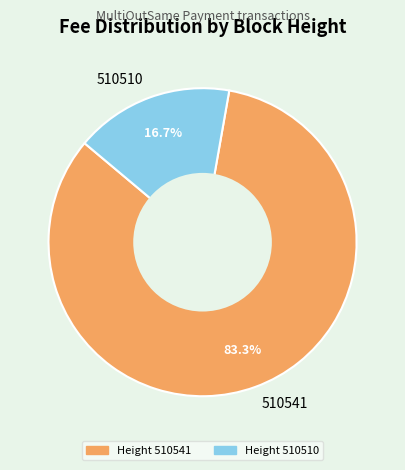

Count the number of slices in the pie.

2